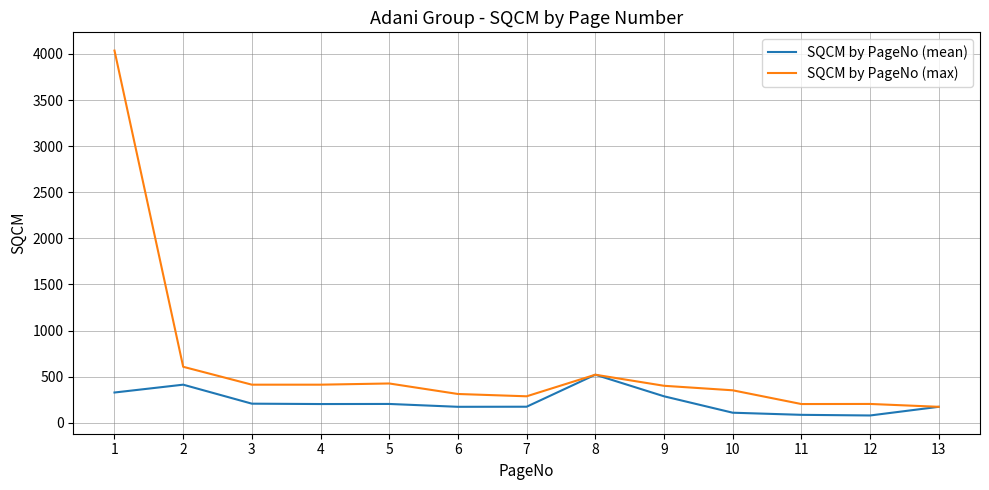

Does the chart have visible grid lines?

Yes